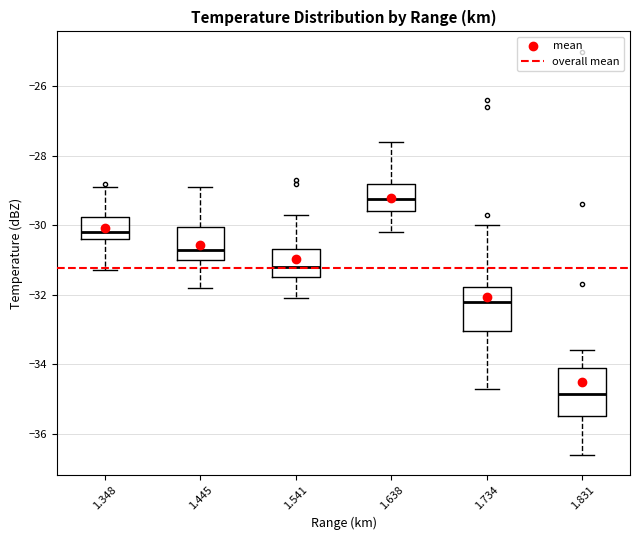

Reading left to right, transcribe this box plot: for each box, give where its median line is, the range the box spans, and where its two whiskers end, as read against the y-axis. The values are not printed on the chart, so give them approximately, as read against the axis.

1.348: median -30.2, box -30.4 to -29.8, whiskers -31.2 to -28.8
1.445: median -30.6, box -31.0 to -30.0, whiskers -31.8 to -28.8
1.541: median -31.2, box -31.4 to -30.6, whiskers -32.0 to -29.6
1.638: median -29.2, box -29.6 to -28.8, whiskers -30.2 to -27.6
1.734: median -32.2, box -33.0 to -31.8, whiskers -34.6 to -30.0
1.831: median -34.8, box -35.4 to -34.0, whiskers -36.6 to -33.6